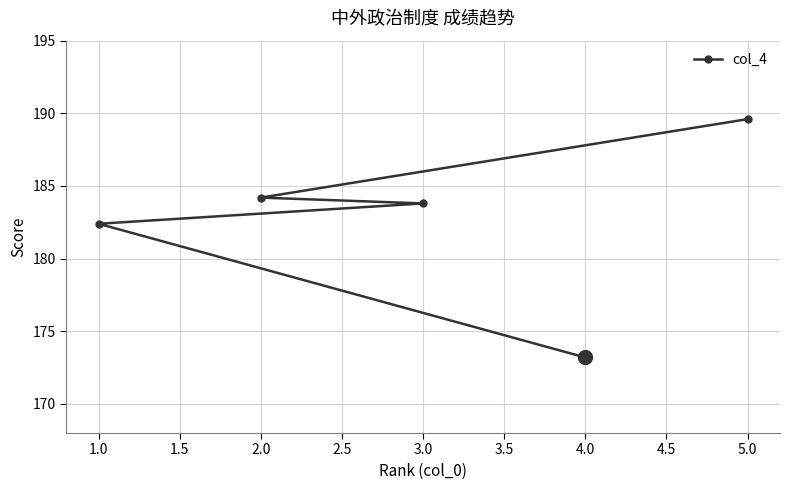

What is the sum of the values at 4.0 and 2.0?

357.4